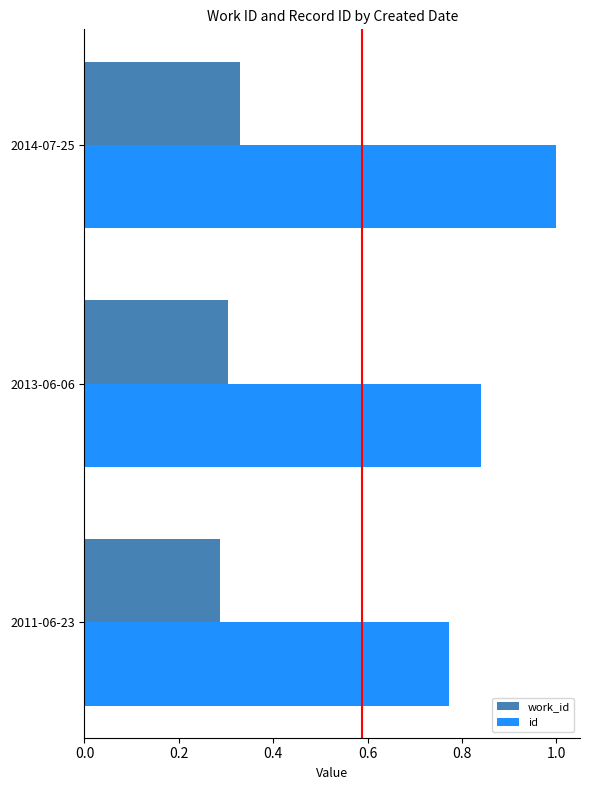

What is the sum of all work_id values?

0.9